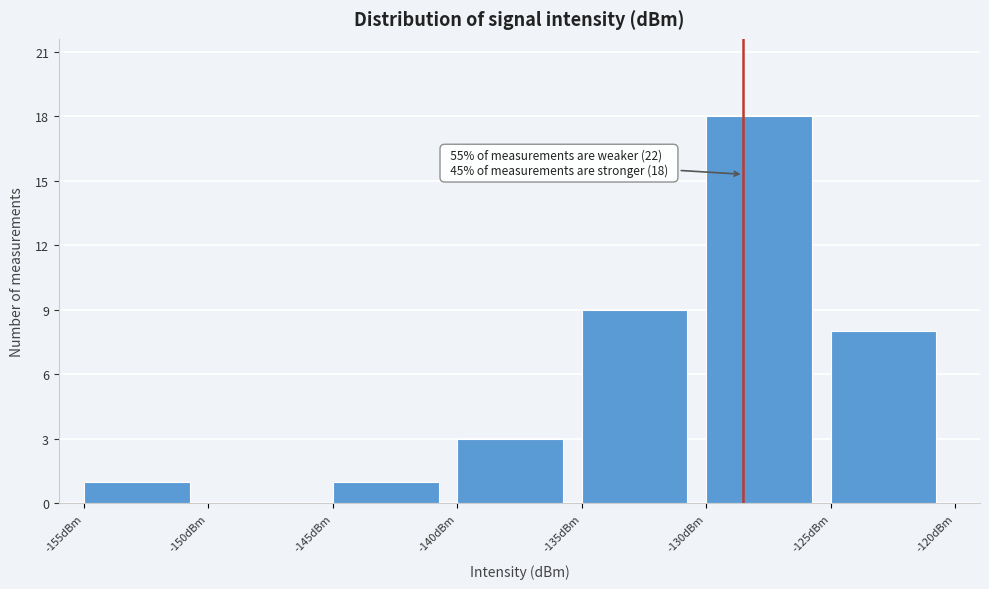

Over which range of the x-axis is the bar tallest?

-130 to -125